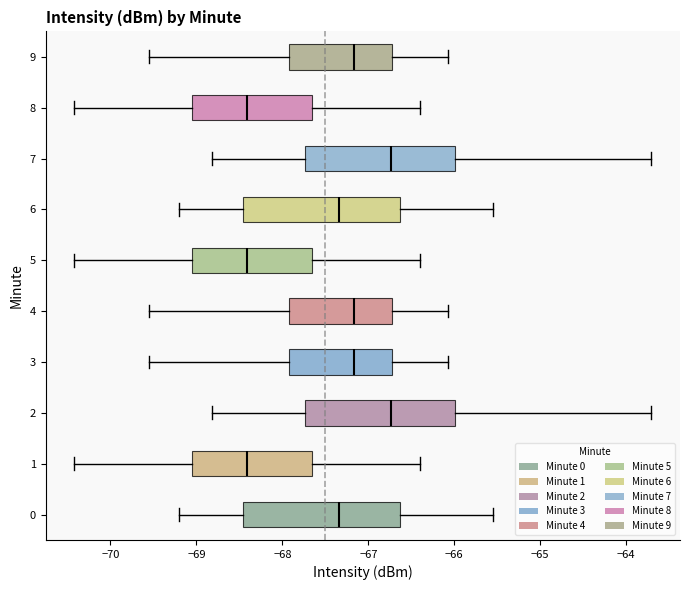

Reading bottom to top, read every box against the x-axis: the position of its median line, the range the box covers, and the ends of its whiskers. The values are not printed on the chart, so give them approximately, as read against the axis.

0: median -67.3, box -68.5 to -66.6, whiskers -69.2 to -65.5
1: median -68.4, box -69.0 to -67.7, whiskers -70.4 to -66.4
2: median -66.7, box -67.7 to -66.0, whiskers -68.8 to -63.7
3: median -67.2, box -67.9 to -66.7, whiskers -69.5 to -66.1
4: median -67.2, box -67.9 to -66.7, whiskers -69.5 to -66.1
5: median -68.4, box -69.0 to -67.7, whiskers -70.4 to -66.4
6: median -67.3, box -68.5 to -66.6, whiskers -69.2 to -65.5
7: median -66.7, box -67.7 to -66.0, whiskers -68.8 to -63.7
8: median -68.4, box -69.0 to -67.7, whiskers -70.4 to -66.4
9: median -67.2, box -67.9 to -66.7, whiskers -69.5 to -66.1